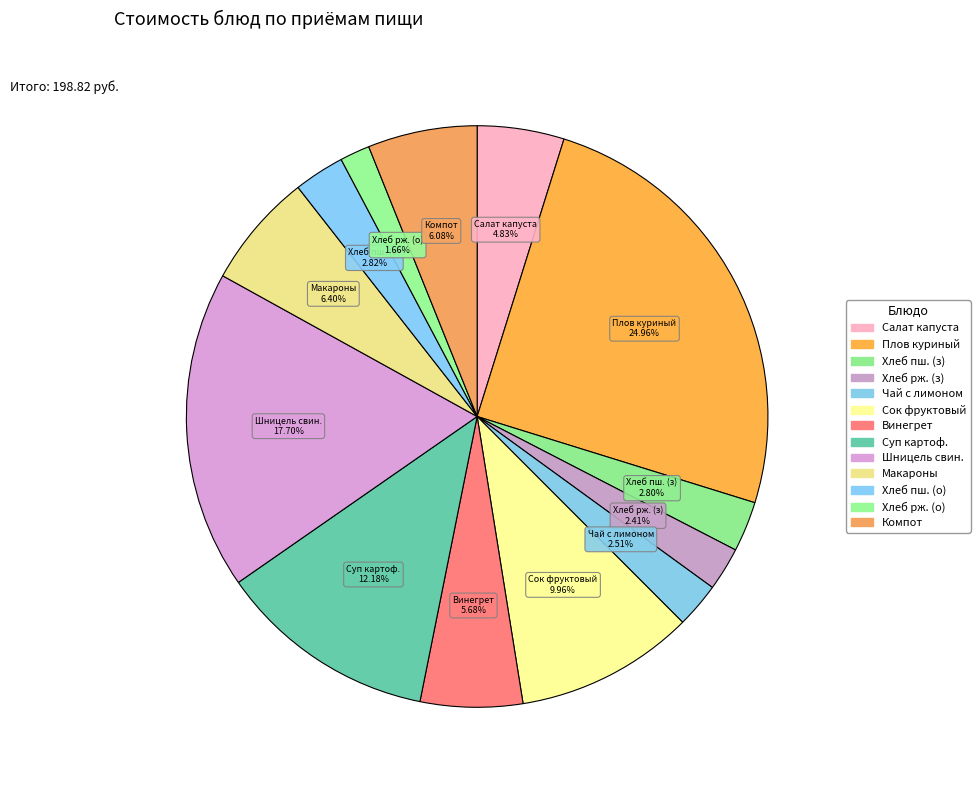

Is the sum of Хлеб рж. (о) and Сок фруктовый greater than half?

No